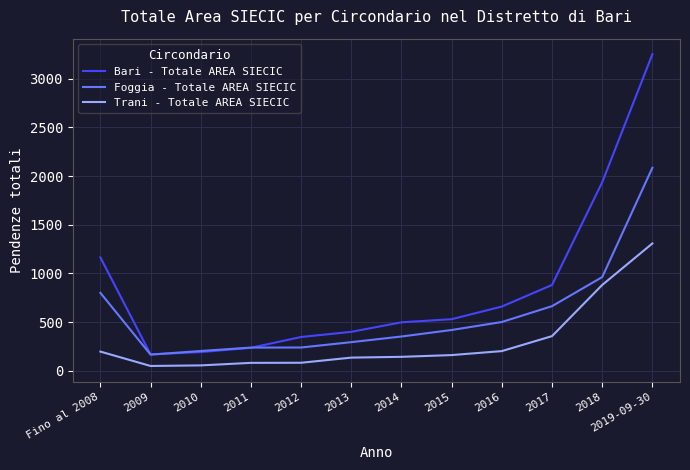

At how many categories does at least one series exceed 2253?

1